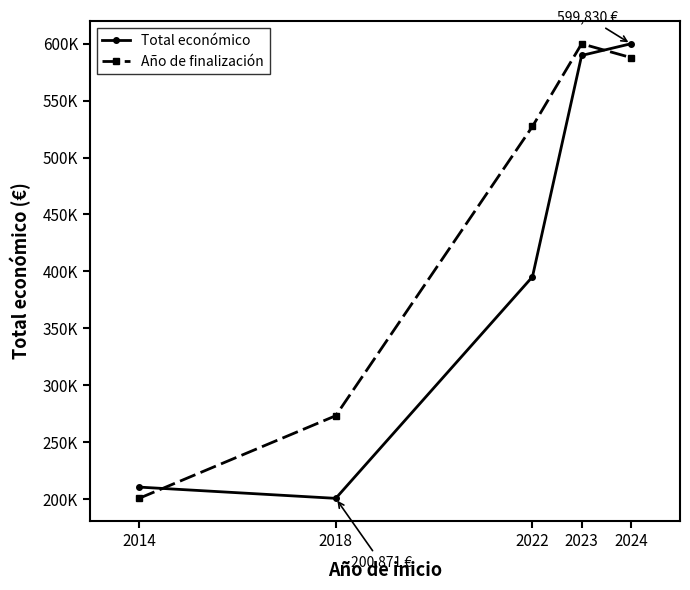

Does the chart have visible grid lines?

No